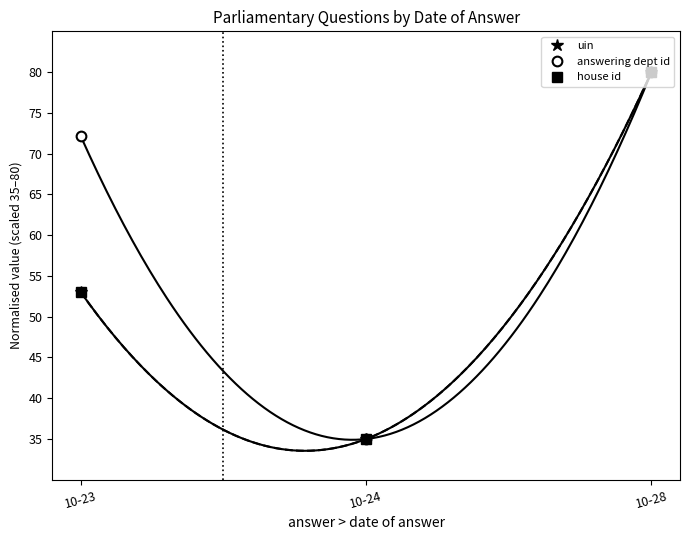

How many lines are shown in the chart?

3